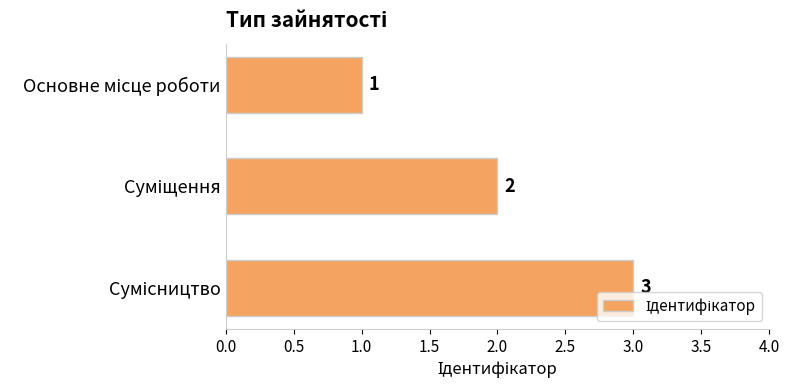

Count the values in the range 1 to 3.

3